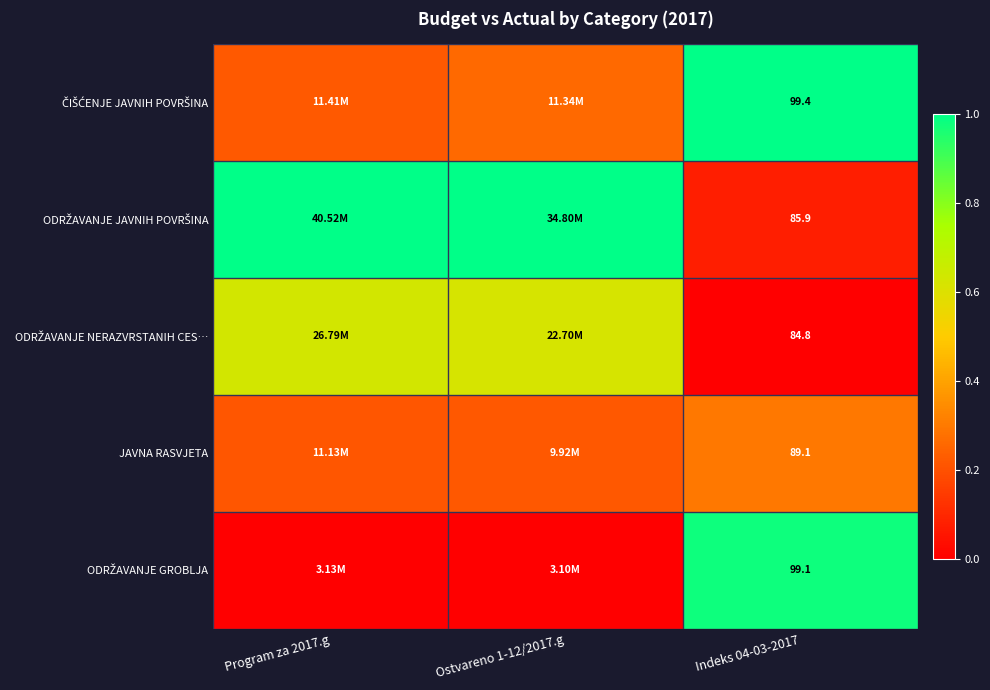

Count the number of categories in the chart.

3